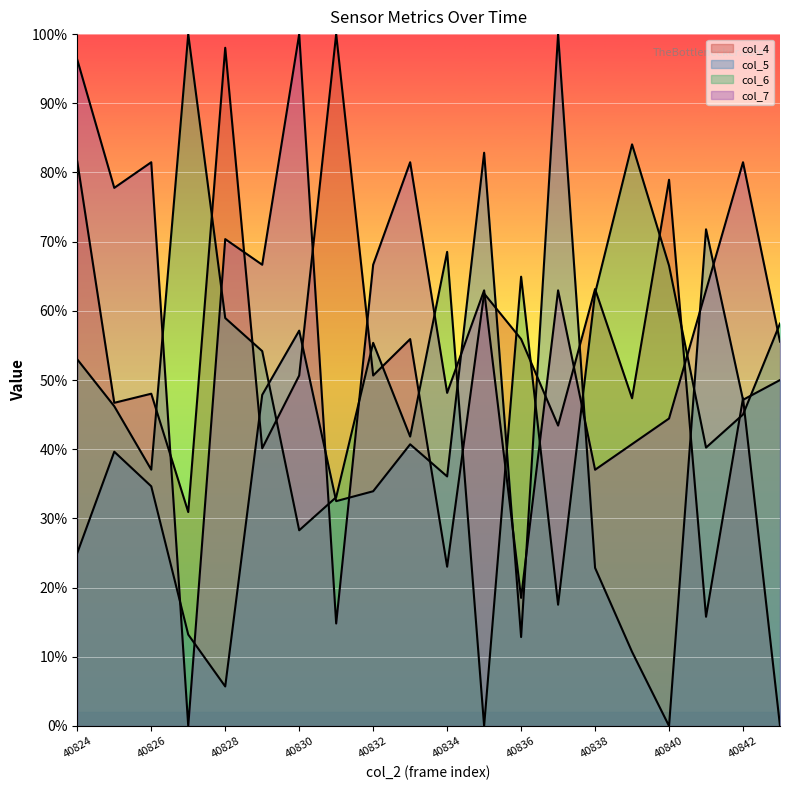

Reading left to right, transcribe all the data shown in this chart.

col_4: 81.6	46.7	48.0	30.9	98.0	40.1	50.7	100.0	50.7	55.9	23.0	62.5	55.9	43.4	63.2	47.4	78.9	15.8	47.4	0.0
col_5: 25.0	39.6	34.6	13.2	5.7	47.9	57.1	32.5	33.9	40.7	36.1	82.9	12.9	100.0	22.9	10.7	0.0	71.8	47.1	50.0
col_6: 53.0	46.2	37.1	100.0	59.0	54.2	28.3	33.1	55.4	41.8	68.5	0.0	64.9	17.5	62.5	84.1	66.5	40.2	45.0	58.2
col_7: 96.3	77.8	81.5	0.0	70.4	66.7	100.0	14.8	66.7	81.5	48.1	63.0	18.5	63.0	37.0	40.7	44.4	63.0	81.5	55.6